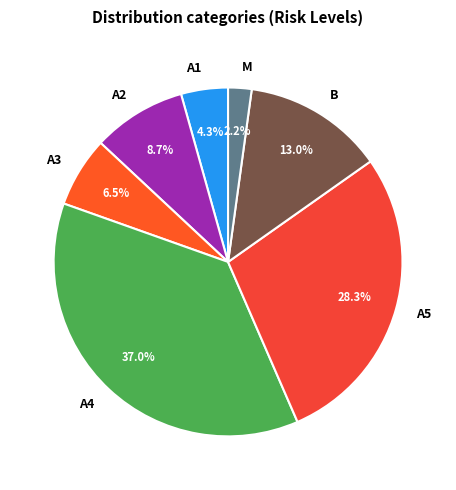

To the nearest percent, what is the difference between the largest and smallest slice percentages?

35%